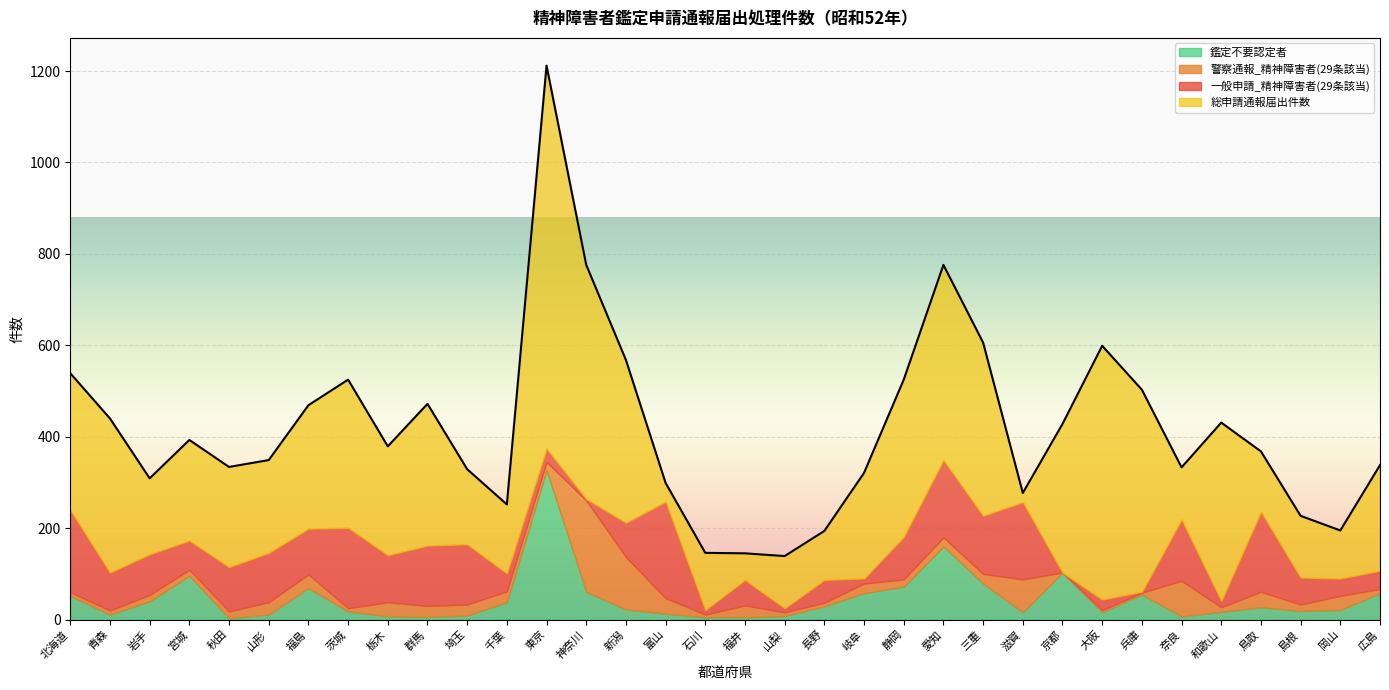

At which label does 一般申請_精神障害者(29条該当) first exceed 83?

北海道